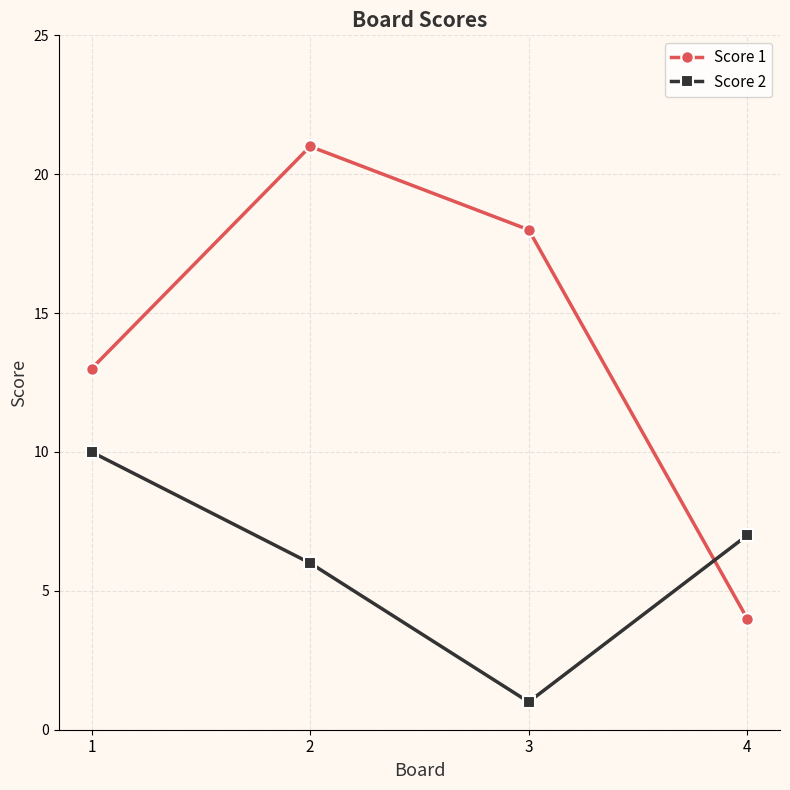

What is the maximum value shown in the chart?

21